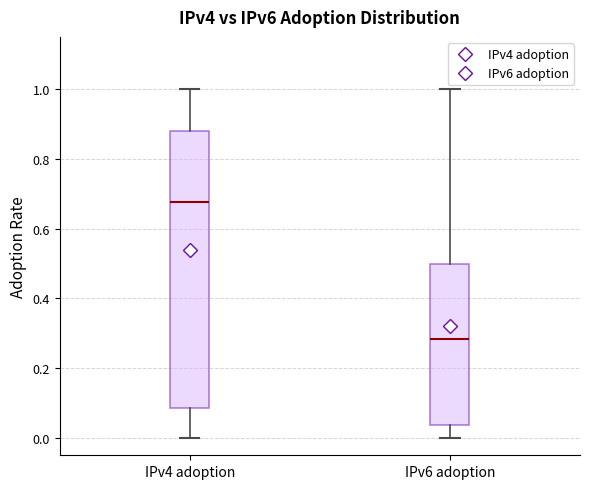

Which box has the lowest median line?

IPv6 adoption